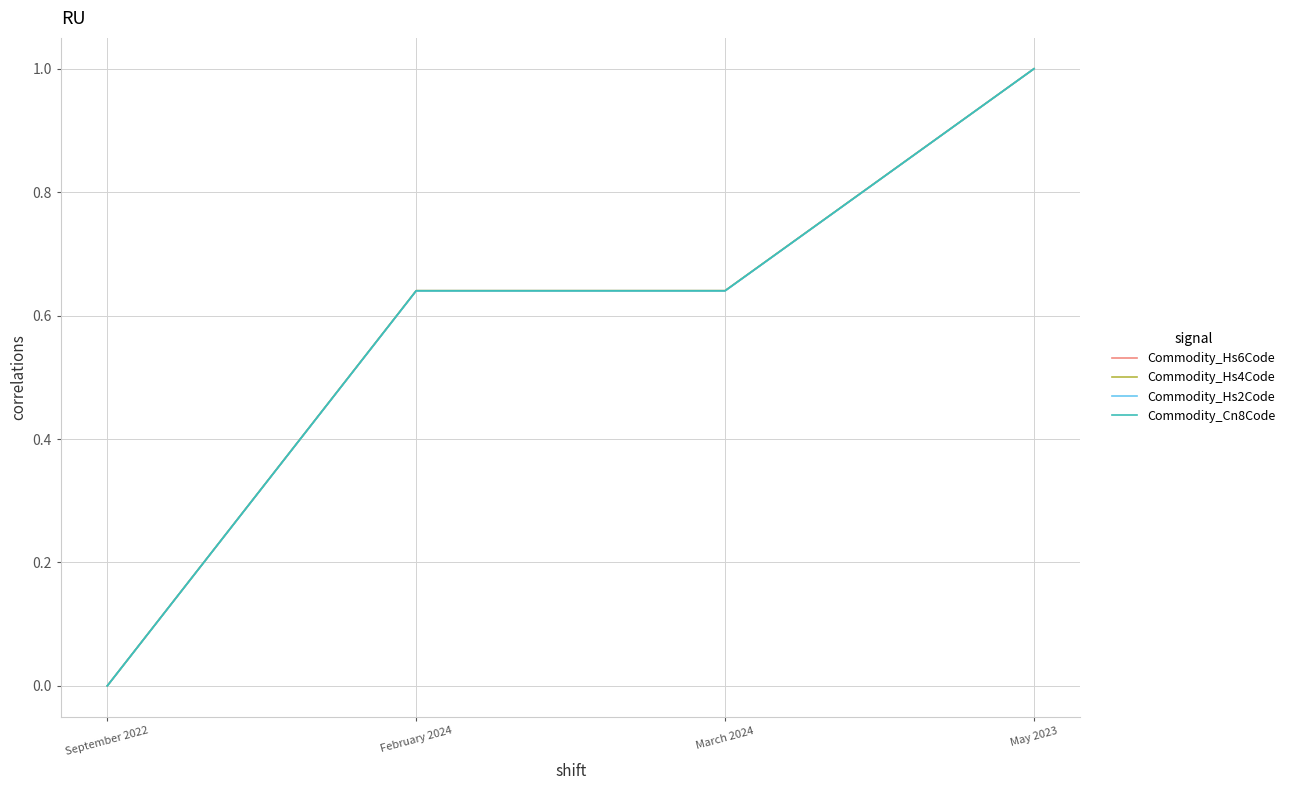

How many series are shown in this chart?

4